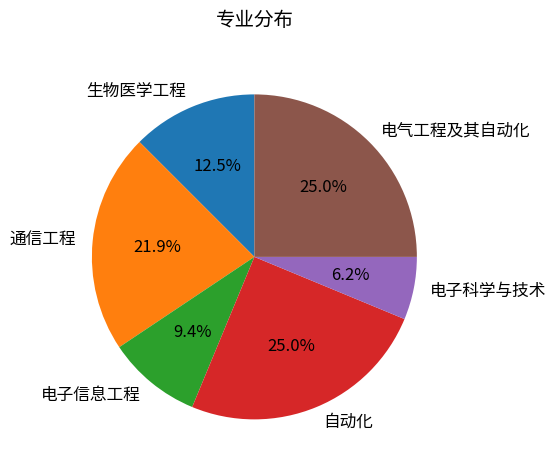

Between 电子科学与技术 and 电气工程及其自动化, which is larger?

电气工程及其自动化